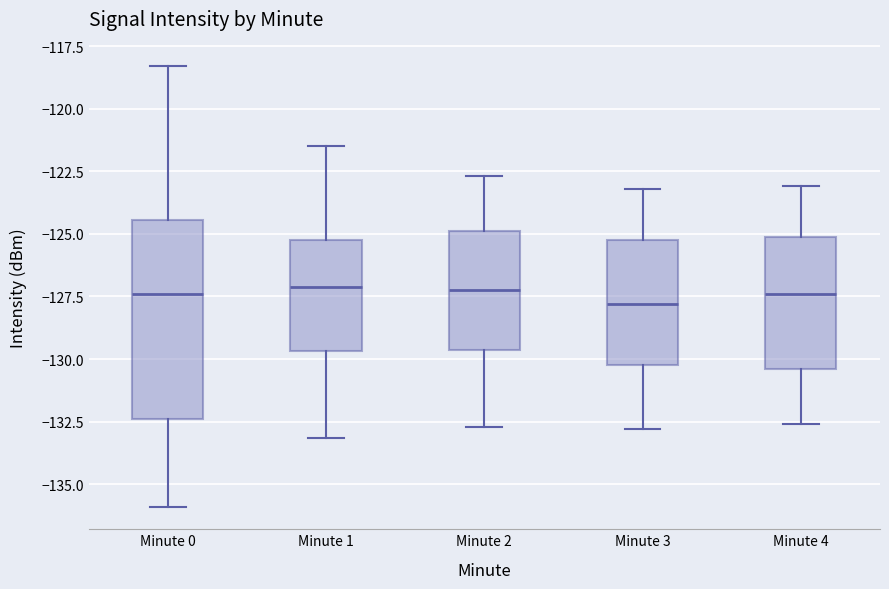

Reading left to right, transcribe this box plot: for each box, give where its median line is, the range the box spans, and where its two whiskers end, as read against the y-axis. The values are not printed on the chart, so give them approximately, as read against the axis.

Minute 0: median -127.5, box -132.5 to -124.5, whiskers -136.0 to -118.5
Minute 1: median -127.0, box -129.5 to -125.0, whiskers -133.0 to -121.5
Minute 2: median -127.0, box -129.5 to -125.0, whiskers -132.5 to -122.5
Minute 3: median -128.0, box -130.0 to -125.0, whiskers -133.0 to -123.0
Minute 4: median -127.5, box -130.5 to -125.0, whiskers -132.5 to -123.0